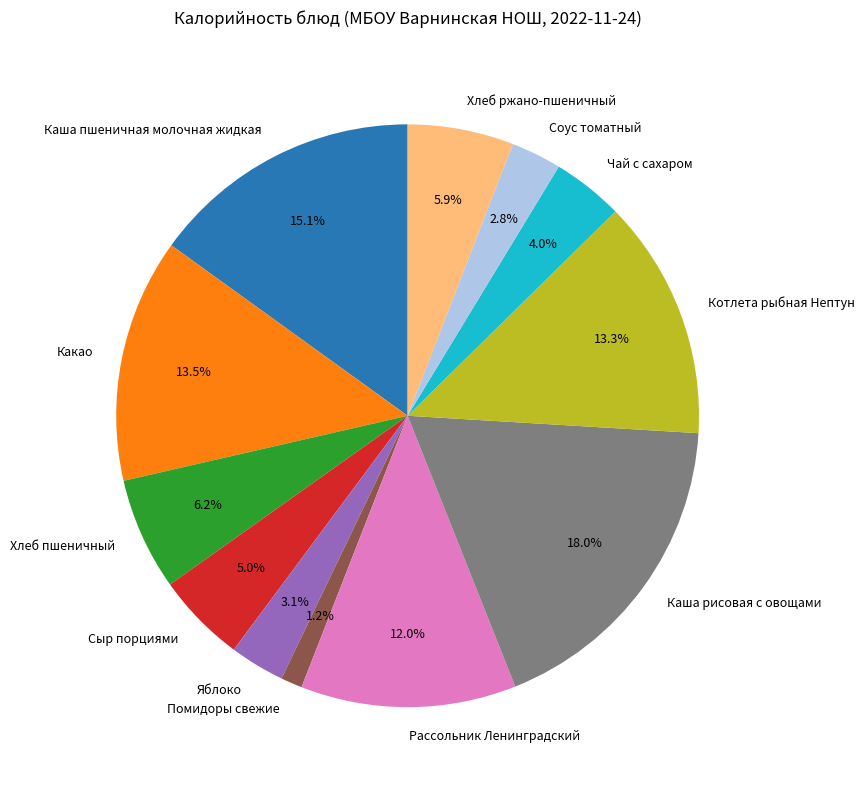

To the nearest percent, what percentage of the pie is Хлеб пшеничный?

6%